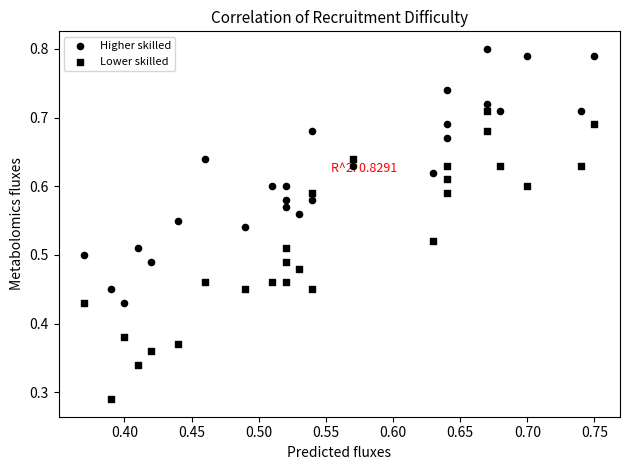

How many points are shown in the scatter plot?

52